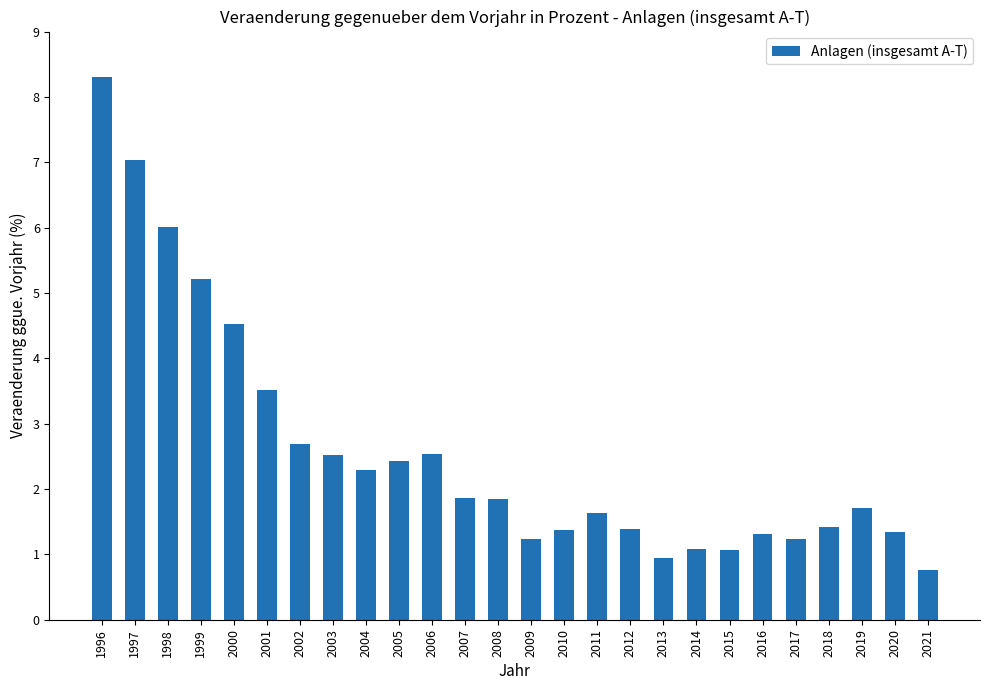

What is the minimum value shown in the chart?

0.8